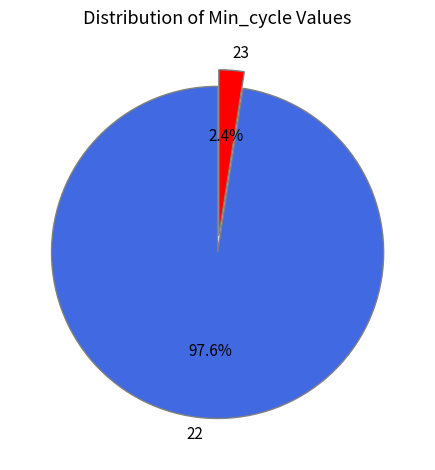

To the nearest percent, what portion does 22 represent?

98%